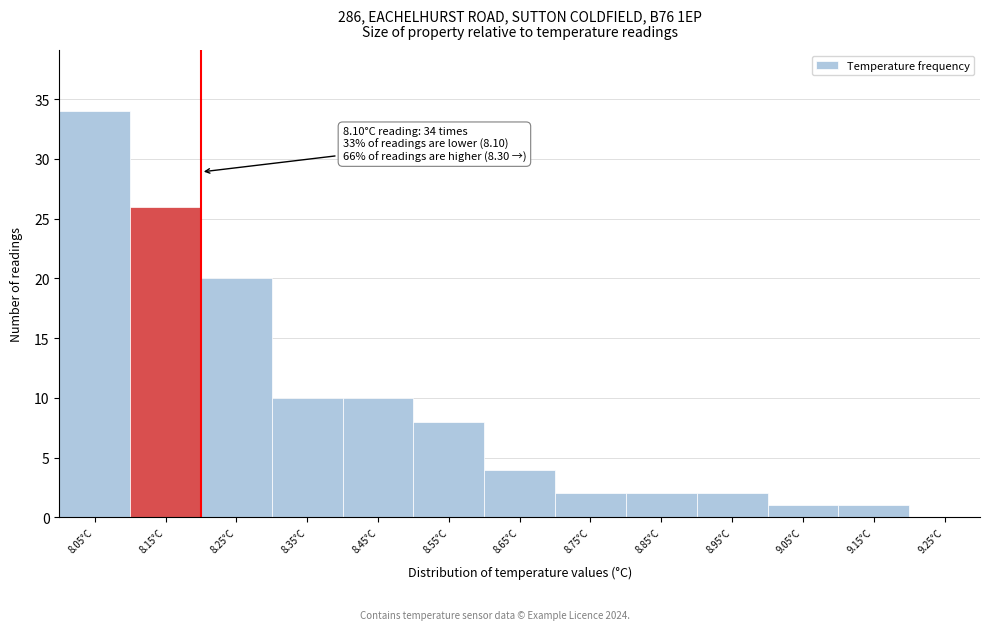

Reading left to right, extract all data points from this chart.

8.05°C=34	8.15°C=26	8.25°C=20	8.35°C=10	8.45°C=10	8.55°C=8	8.65°C=4	8.75°C=2	8.85°C=2	8.95°C=2	9.05°C=1	9.15°C=1	9.25°C=0